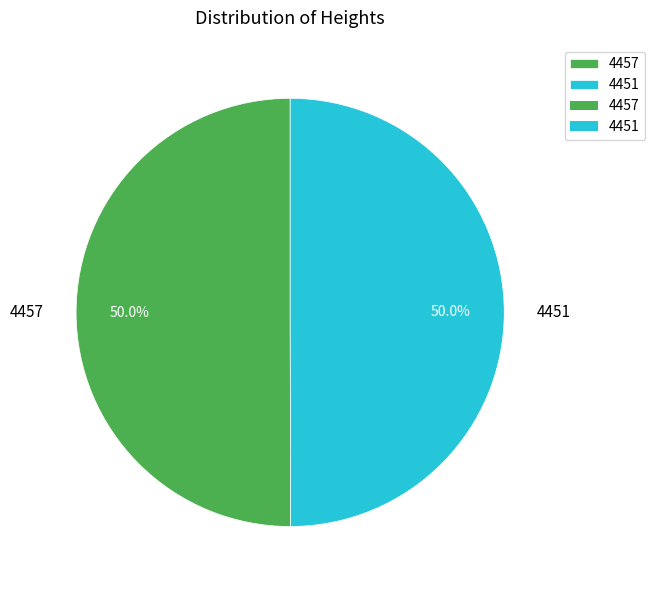

How many slices are in this pie chart?

2